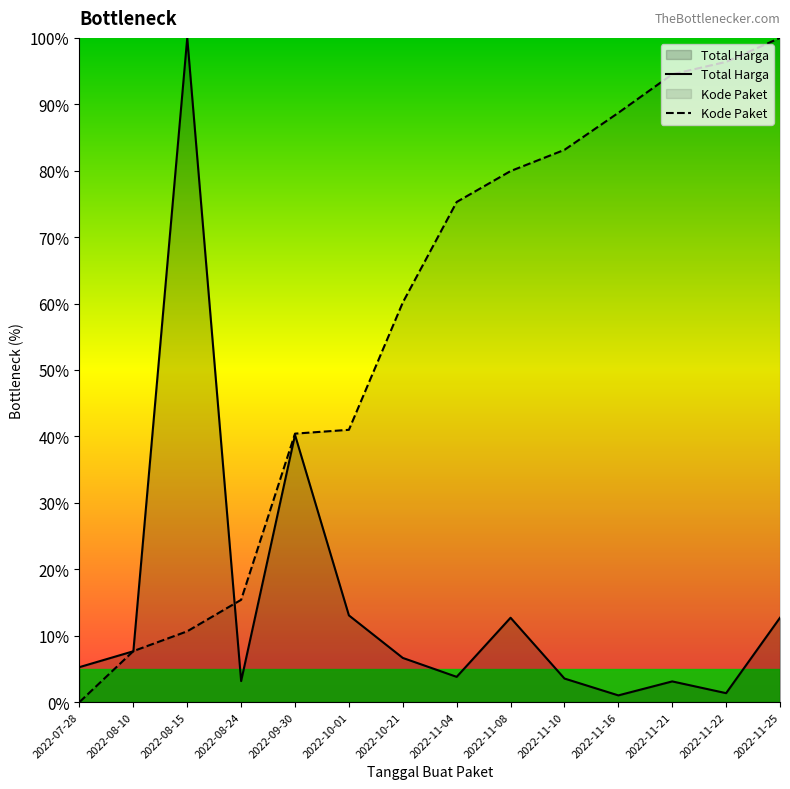

What are all the series names shown in the legend?

Total Harga, Kode Paket